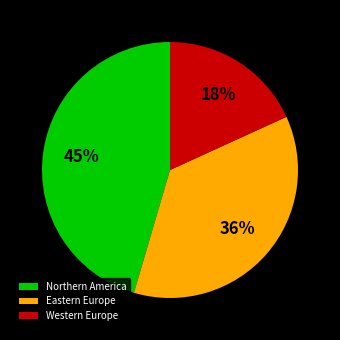

To the nearest percent, what portion does Western Europe represent?

18%